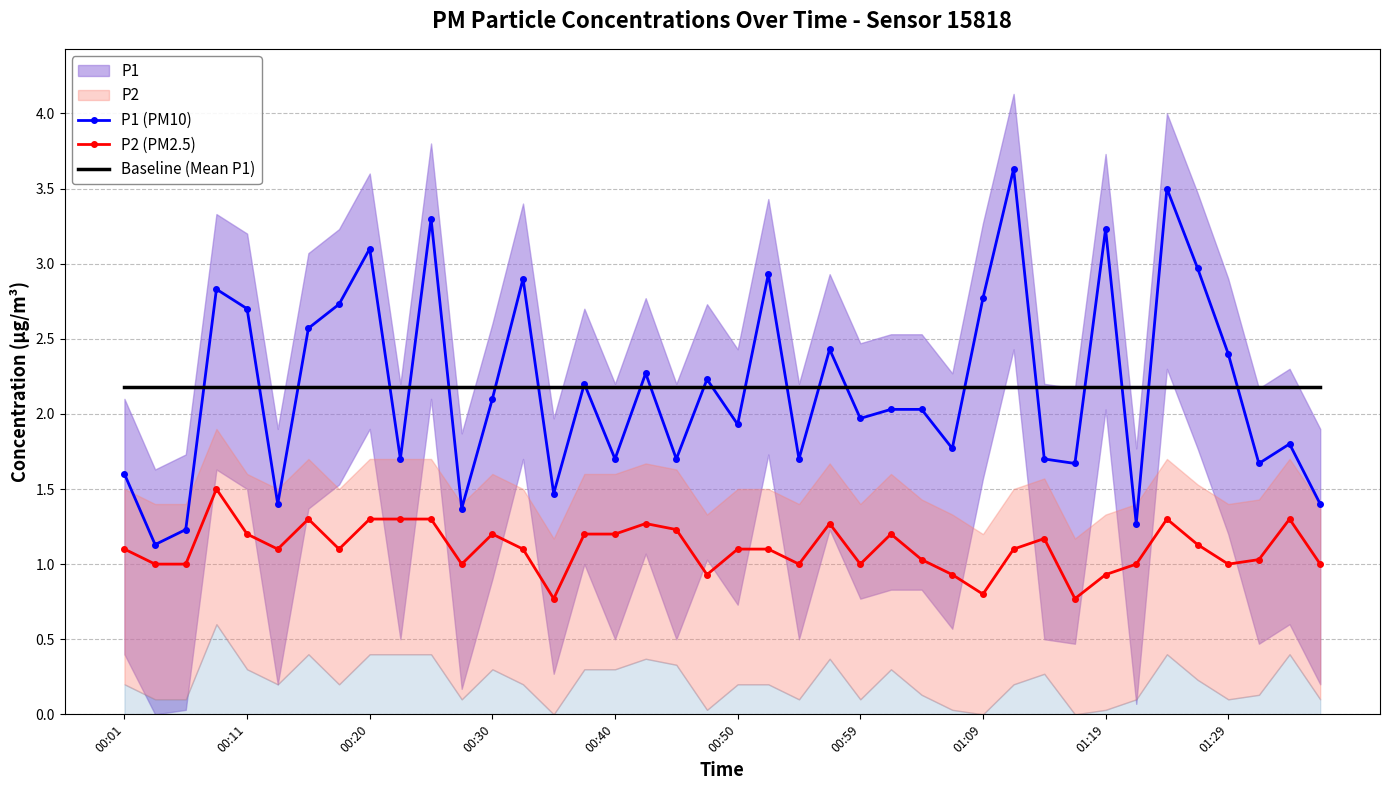

The value of P1 (PM10) at 01:19 is 3.2. True or false?

True